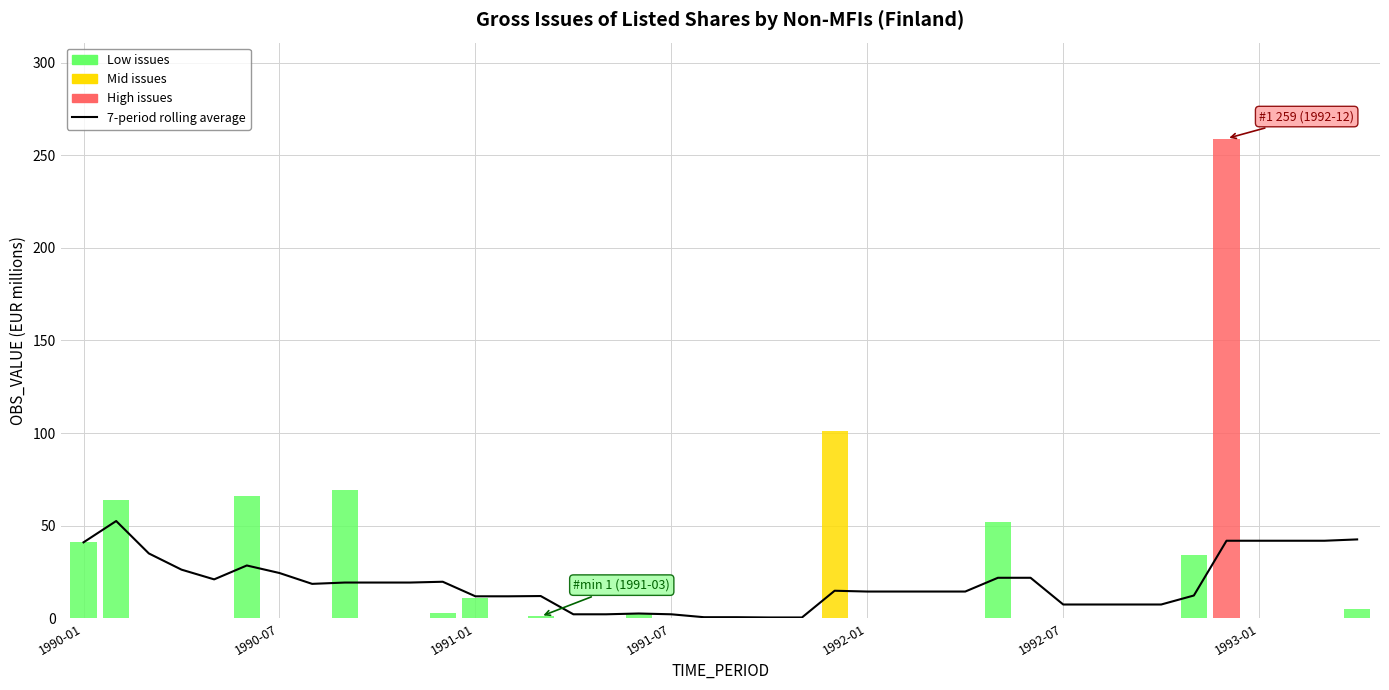

How many data points are less than 14?

16